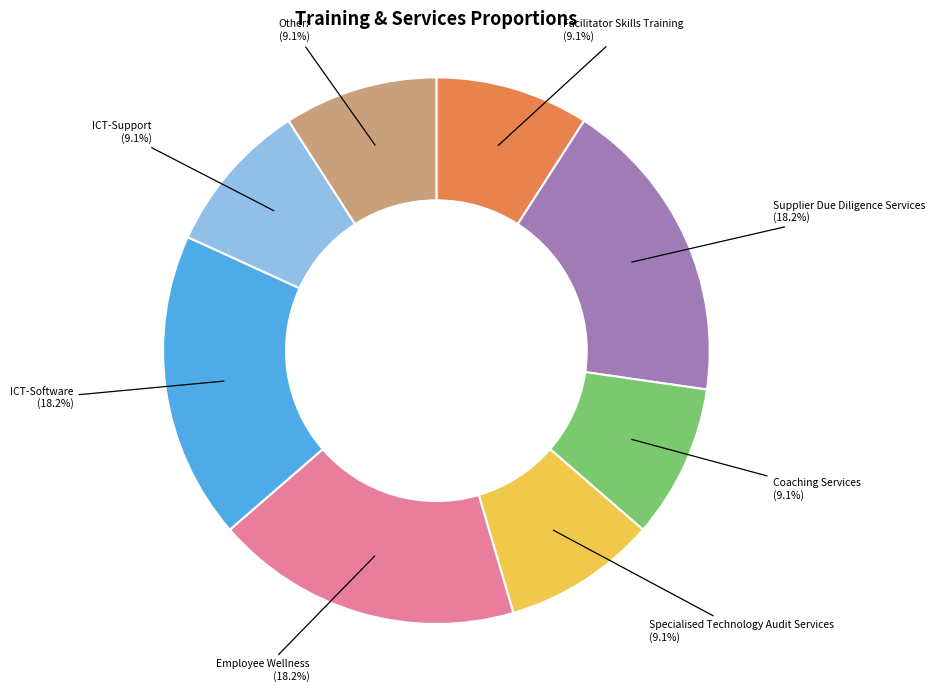

What is the ratio of the value at ICT-Support to the value at Facilitator Skills Training?

1.0